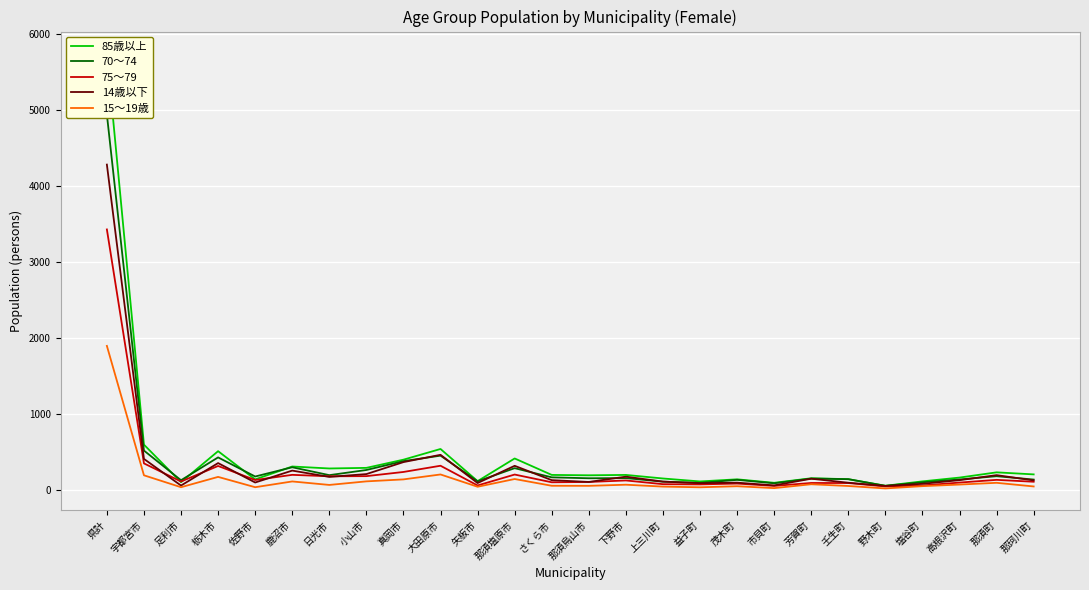

At which label does 14歳以下 reach its peak?

県計